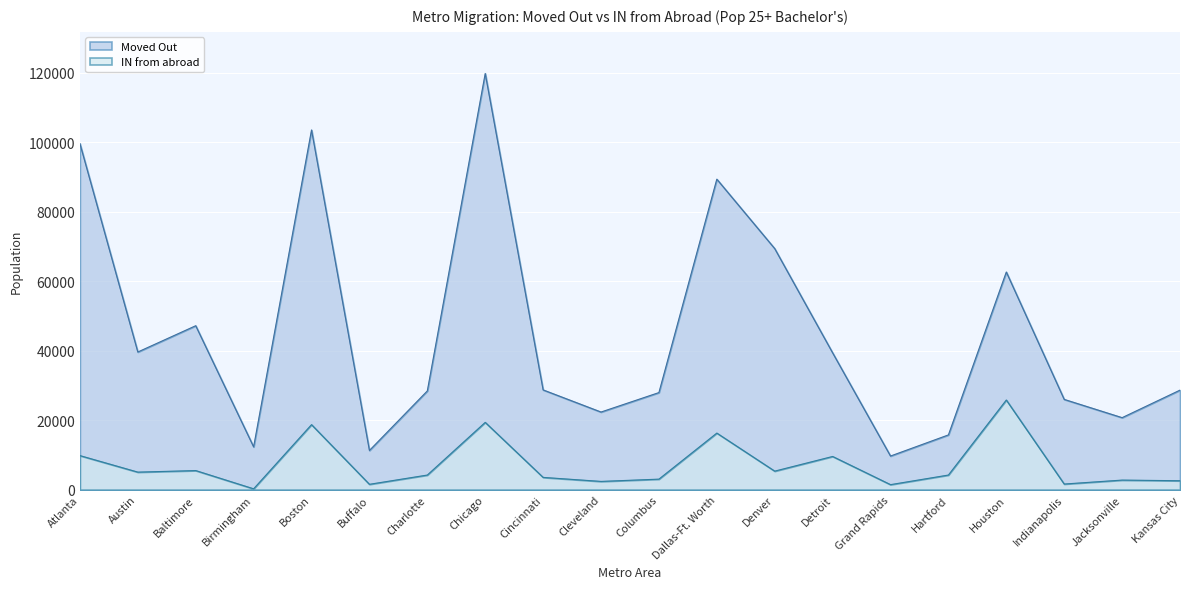

How many lines are shown in the chart?

2